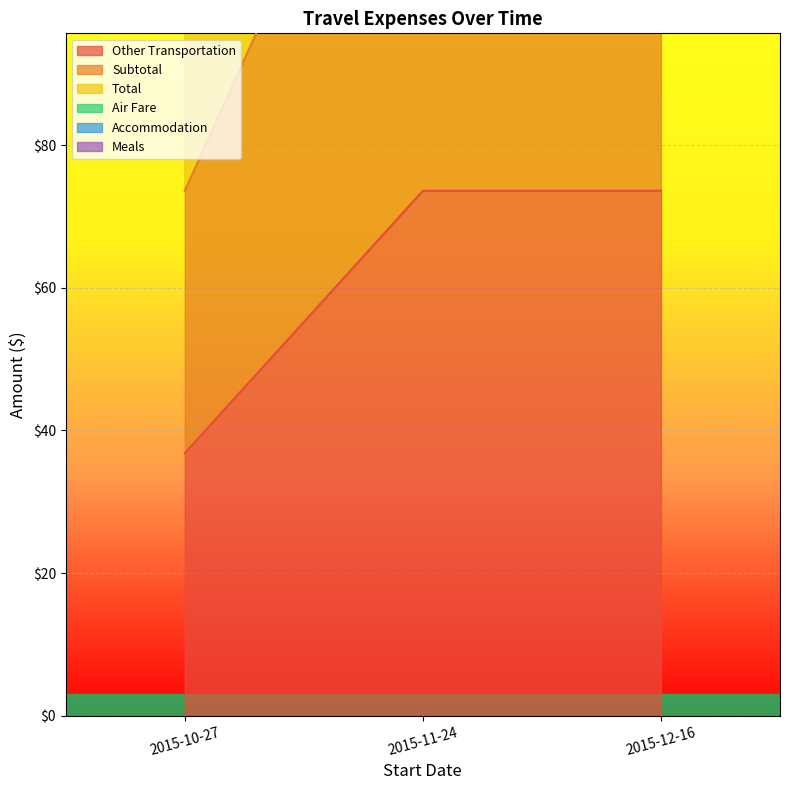

How many values in the Total series exceed 220?

2